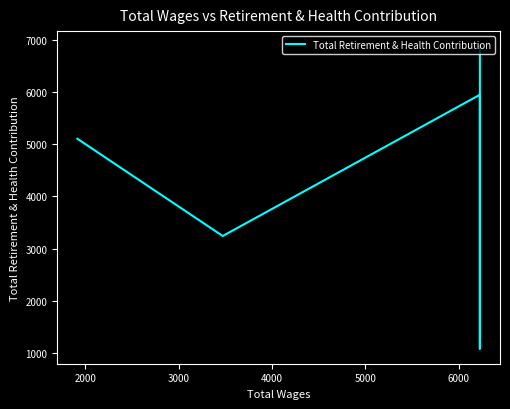

How many points are lower than both their immediate neighbors (excluding endpoints)?

1